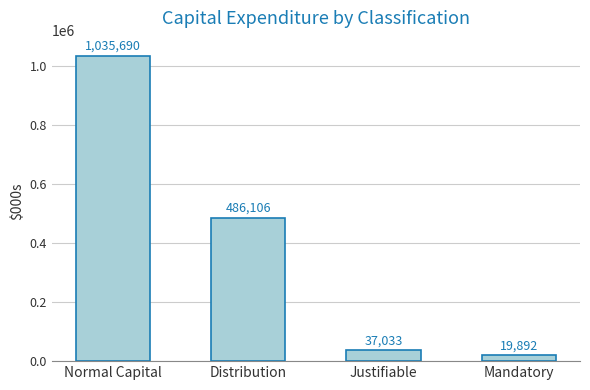

At which label does the data first exceed 486106?

Normal Capital